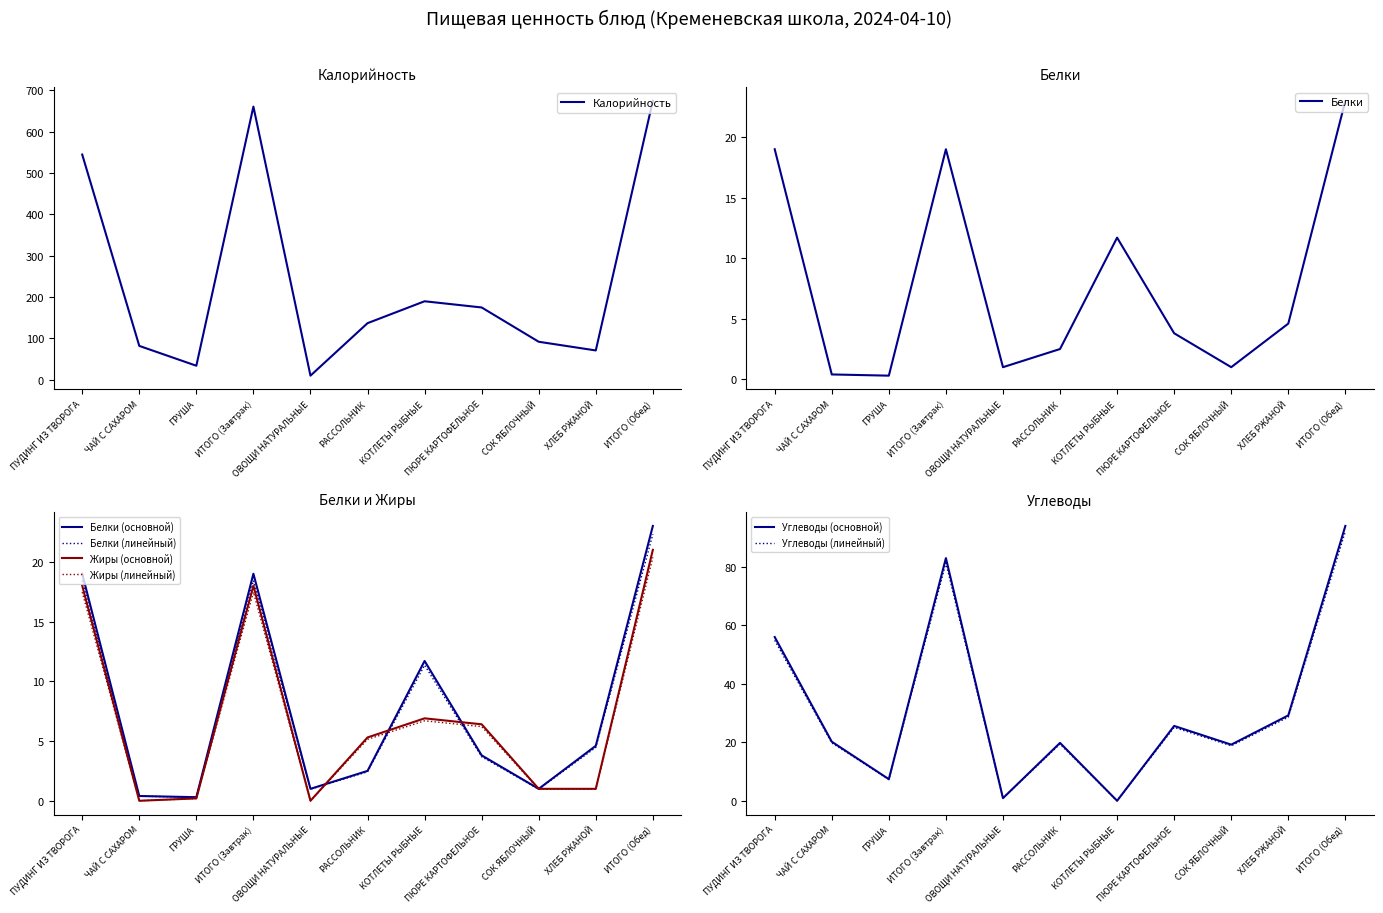

What is the total value across all series at ХЛЕБ РЖАНОЙ?

105.8